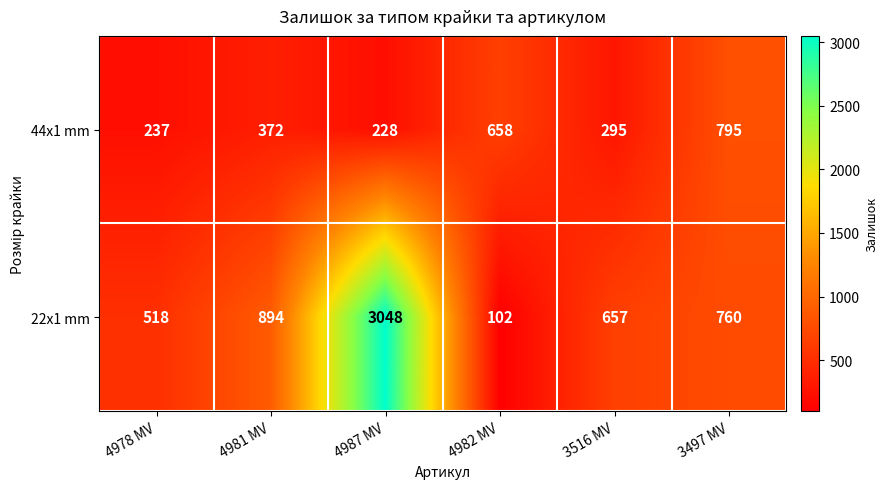

What is the greatest value displayed?

3048